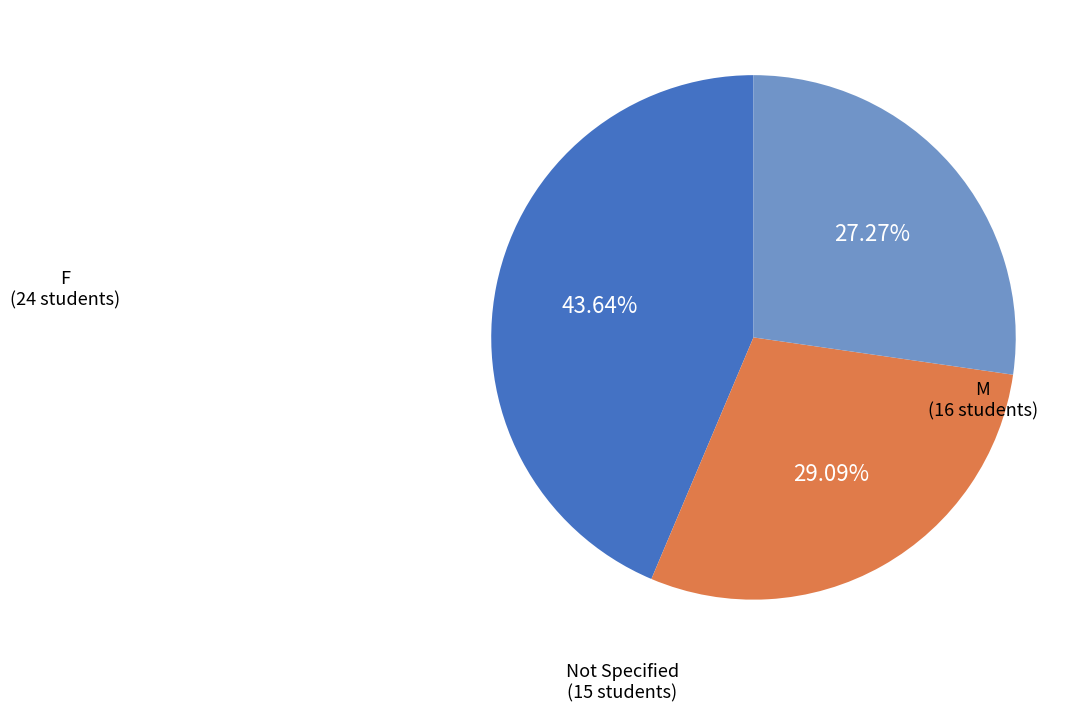

To the nearest percent, what is the average slice percentage?

33%